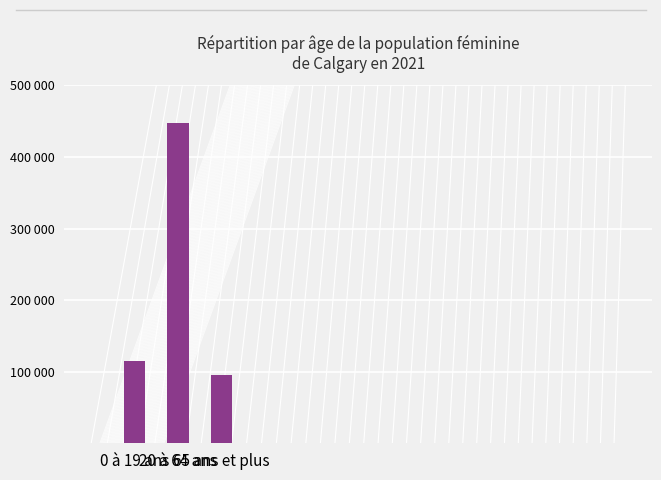

Reading right to left, list all the values displayed in this chart.

65 ans et plus=95375	20 à 64 ans=447865	0 à 19 ans=114710